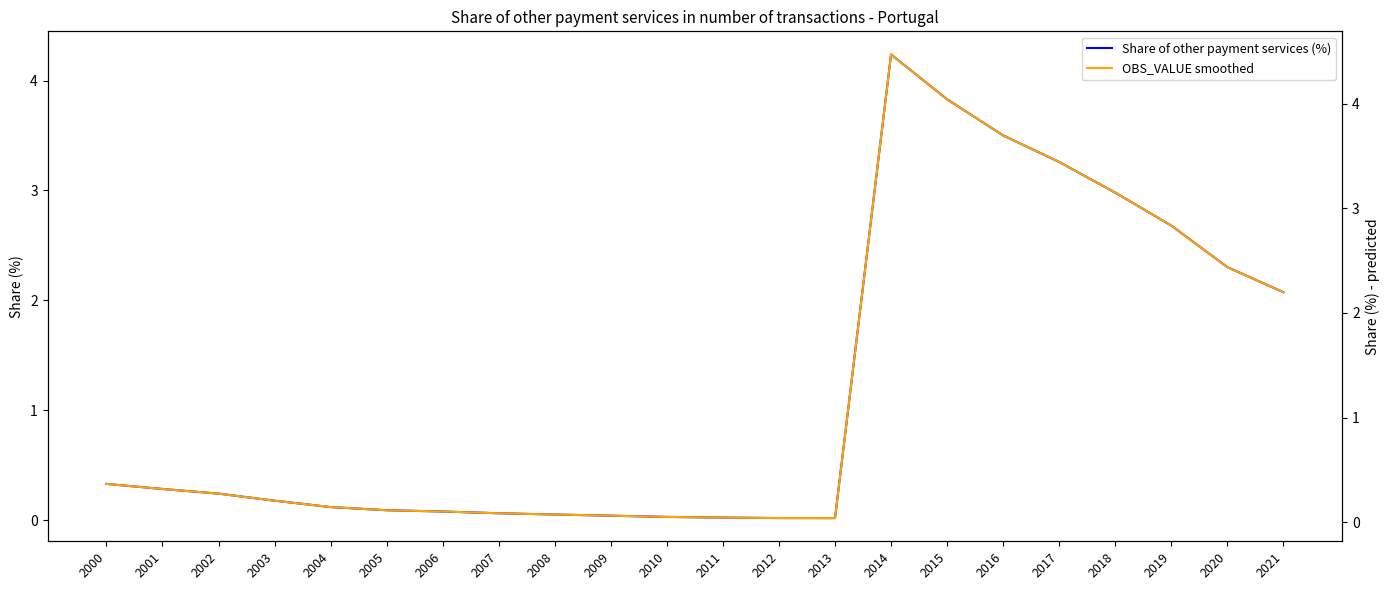

What are all the series names shown in the legend?

Share of other payment services (%), OBS_VALUE smoothed